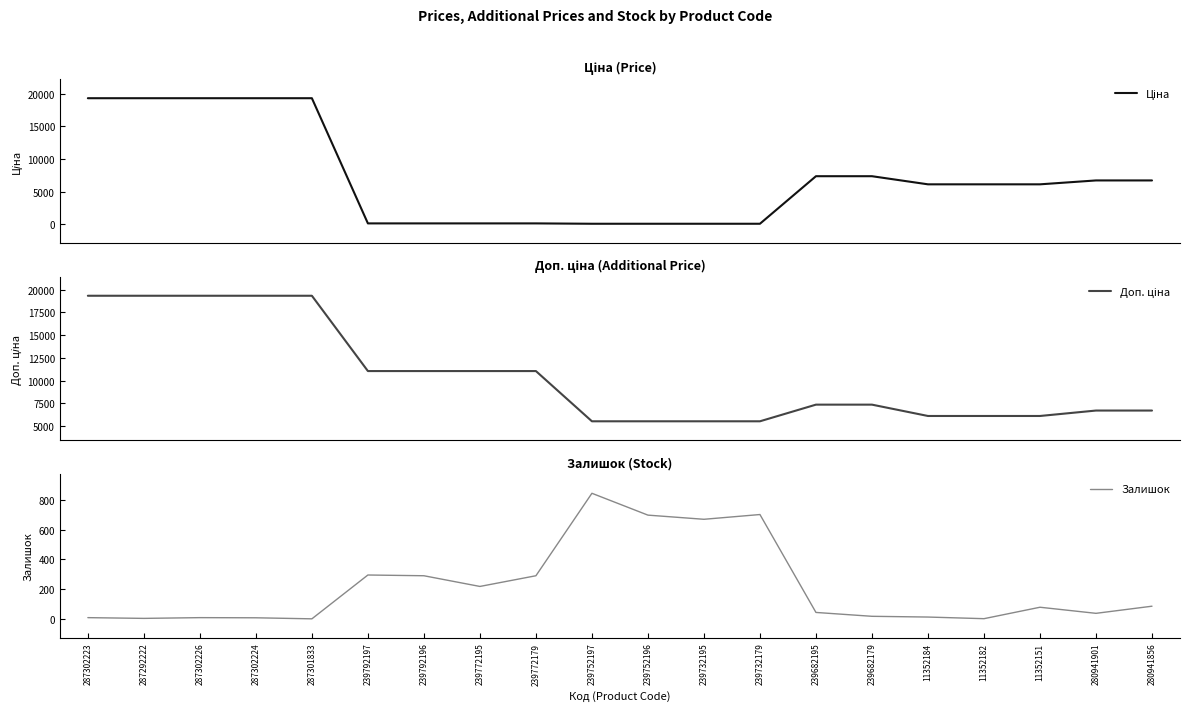

True or false: Ціна and Доп. ціна cross at least once.

False